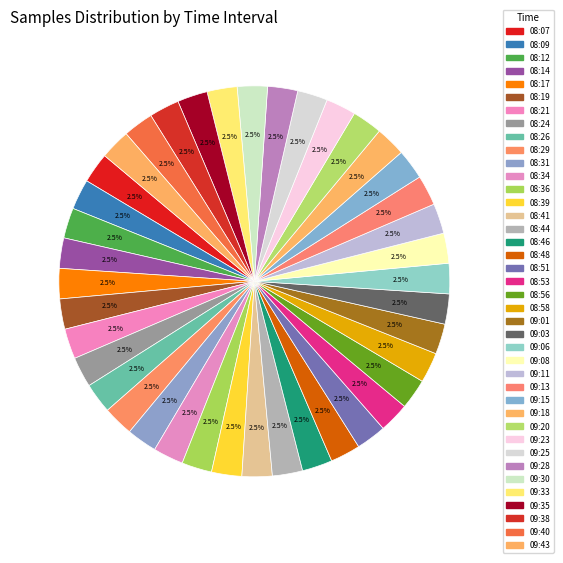

Does 09:08 account for over 50% of the chart?

No